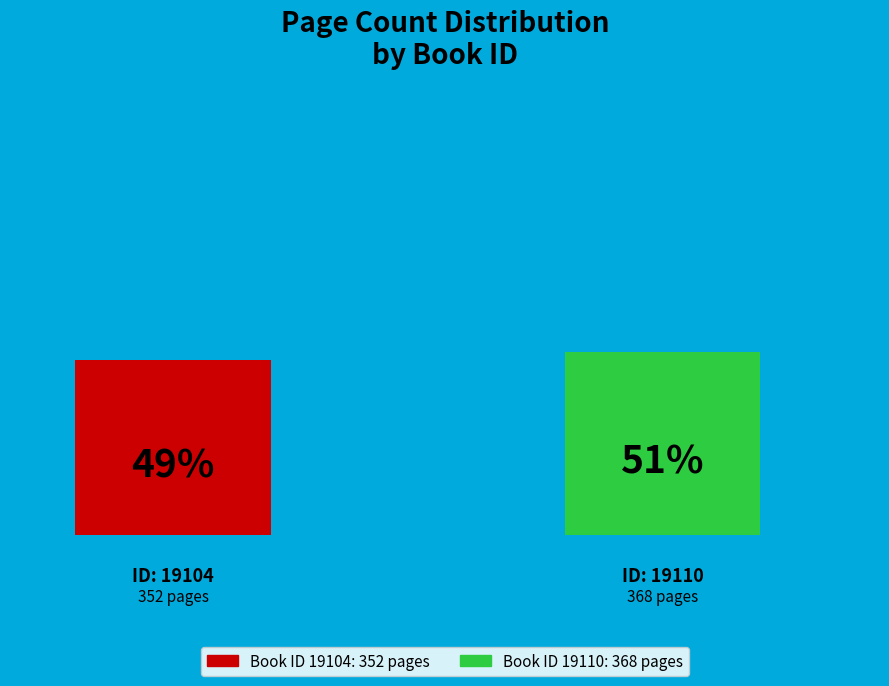

Does the chart contain stacked bars?

No